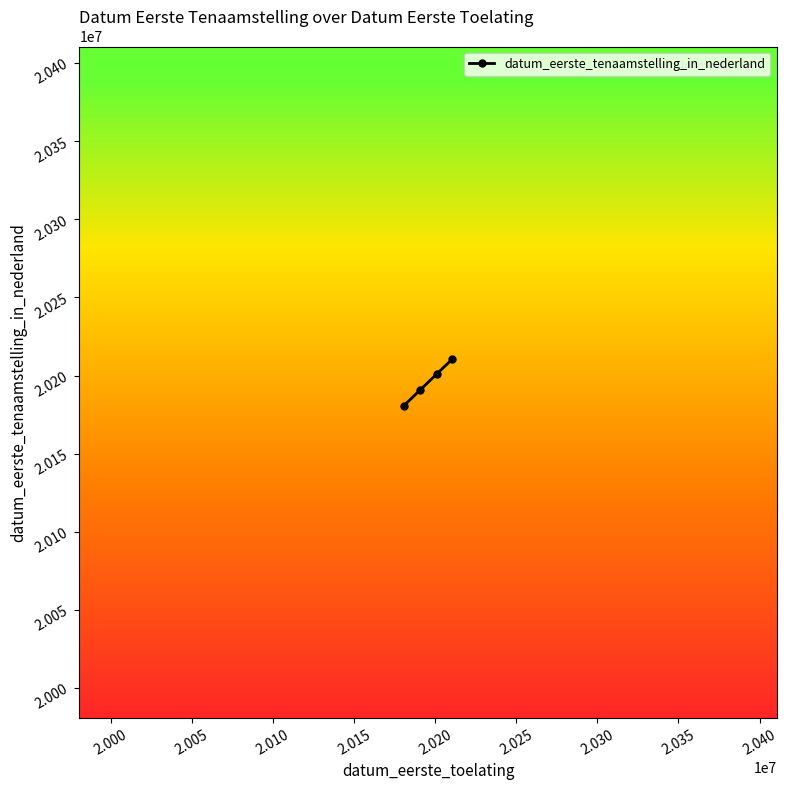

Does the chart display data point markers on the line(s)?

Yes